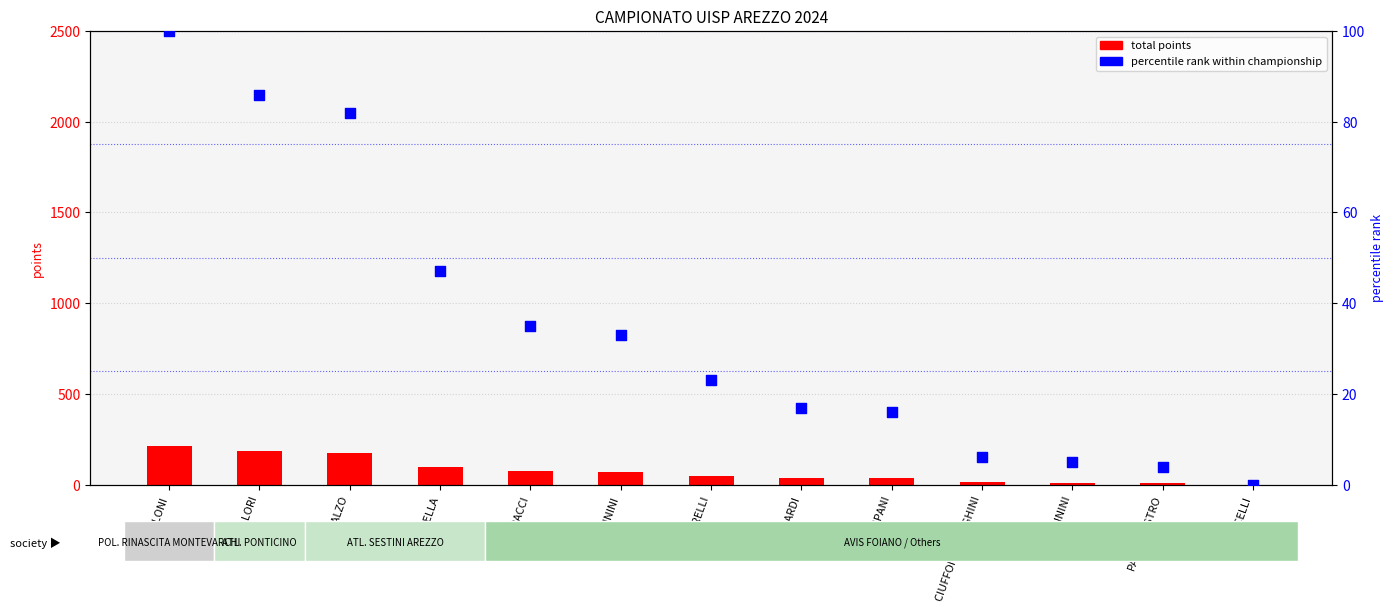

Which series contains the lowest Y value?

total points